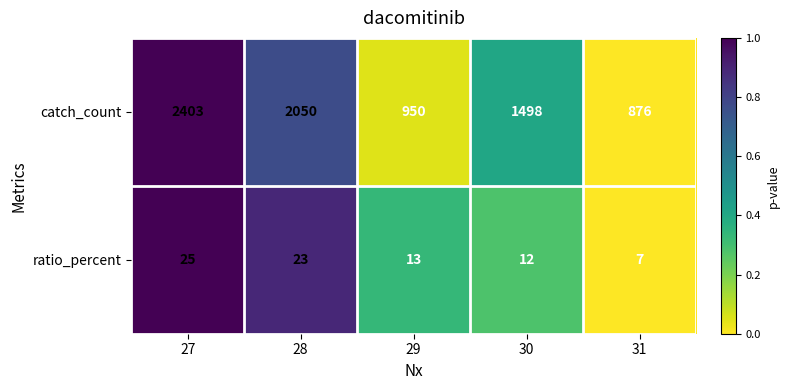

What is the total value across all series at 28?

2073